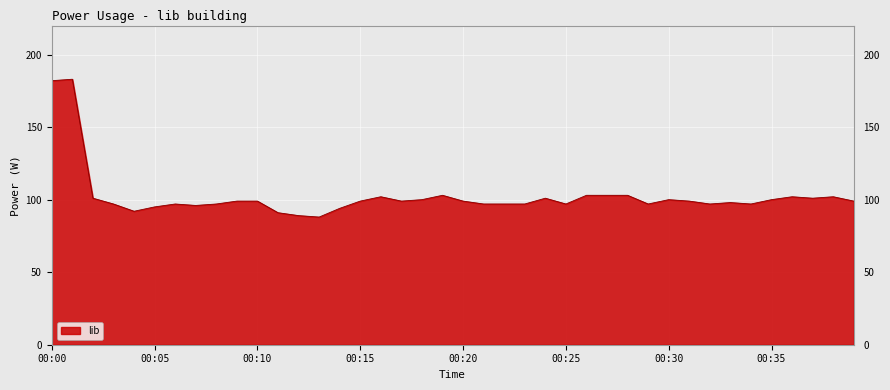

What is the maximum value shown in the chart?

183